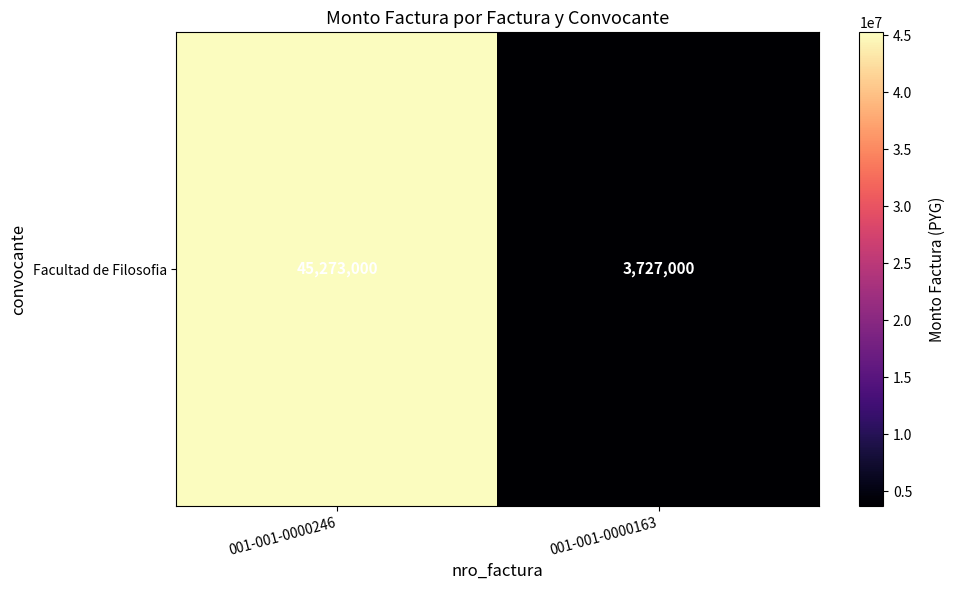

What is the difference between the values at 001-001-0000246 and 001-001-0000163?

41546000